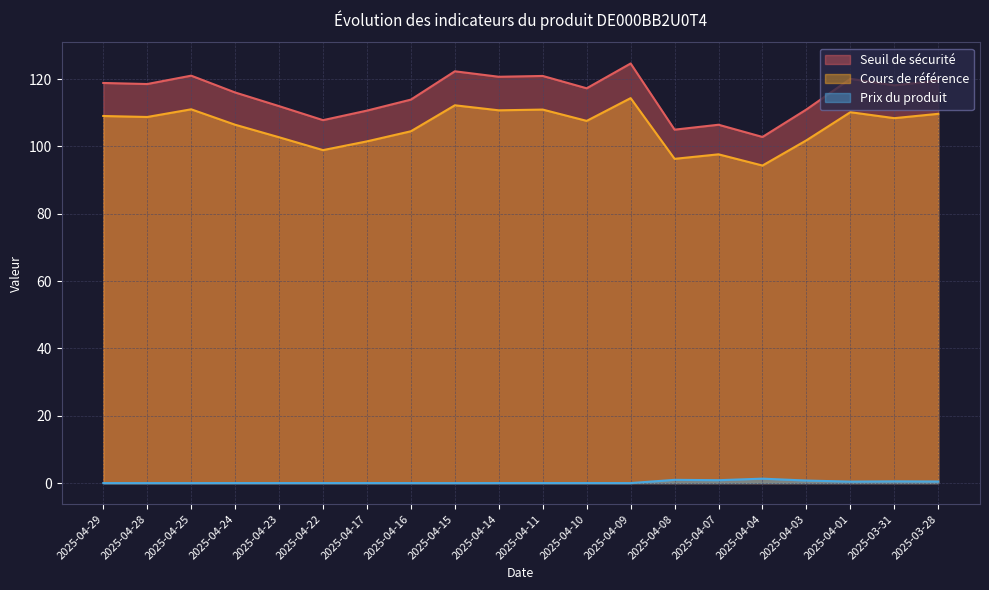

Where is Prix du produit nearest to the value 0?

2025-04-29